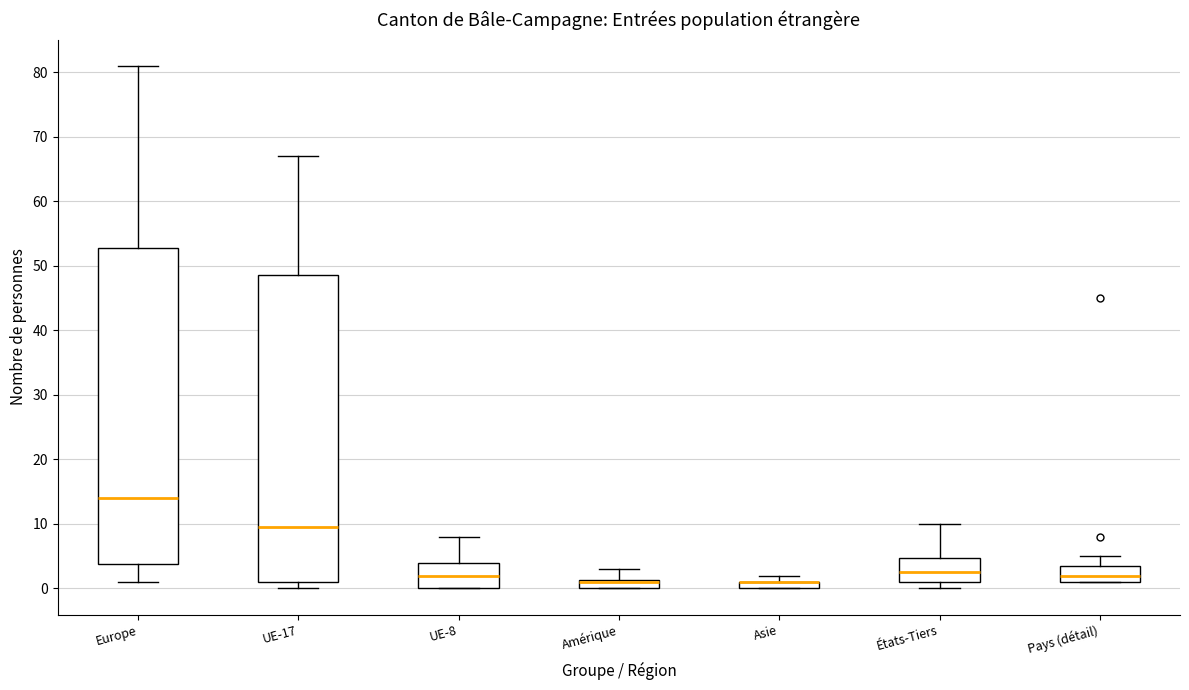

Comparing the boxes themselves (not the whiskers), which one is the tallest?

Europe